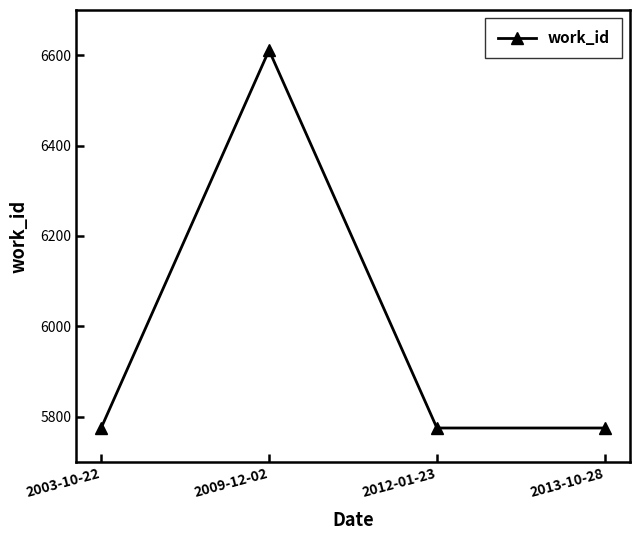

What is the sum of the values at 2003-10-22 and 2013-10-28?

11550